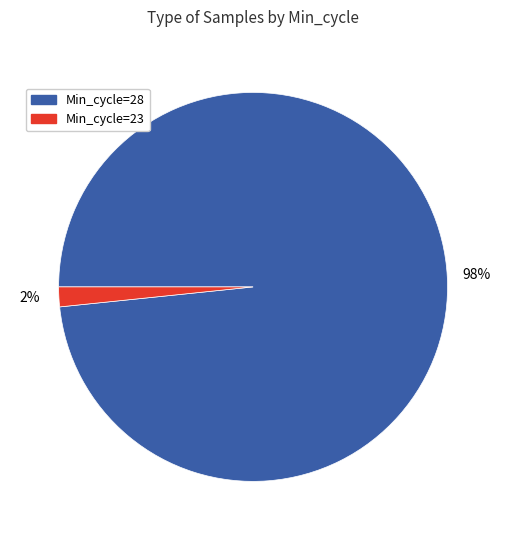

To the nearest percent, what is the average slice percentage?

50%